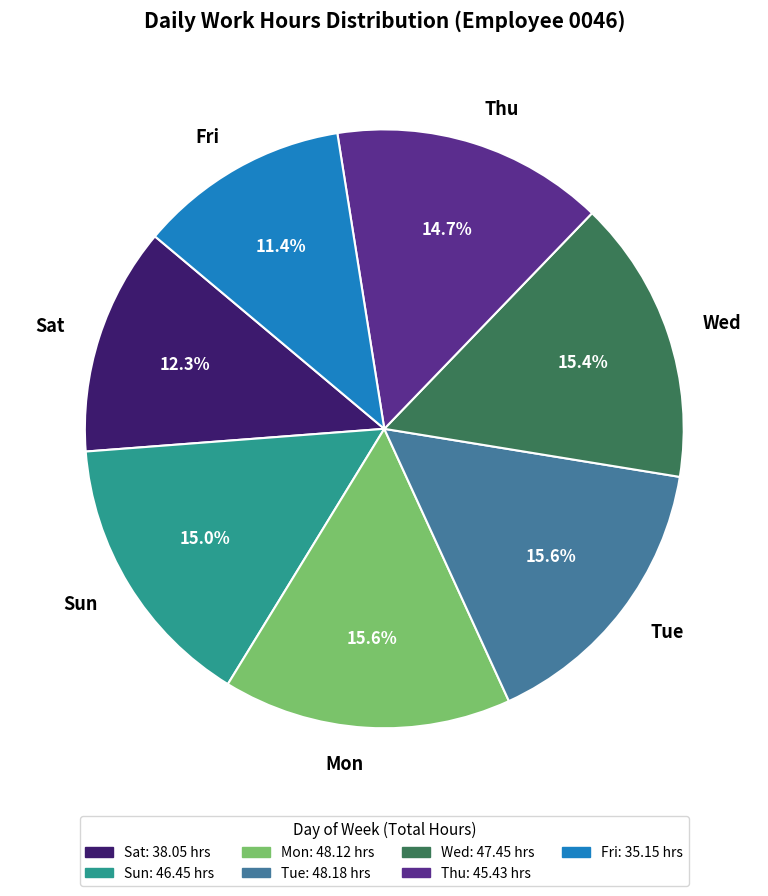

Count the number of slices in the pie.

7